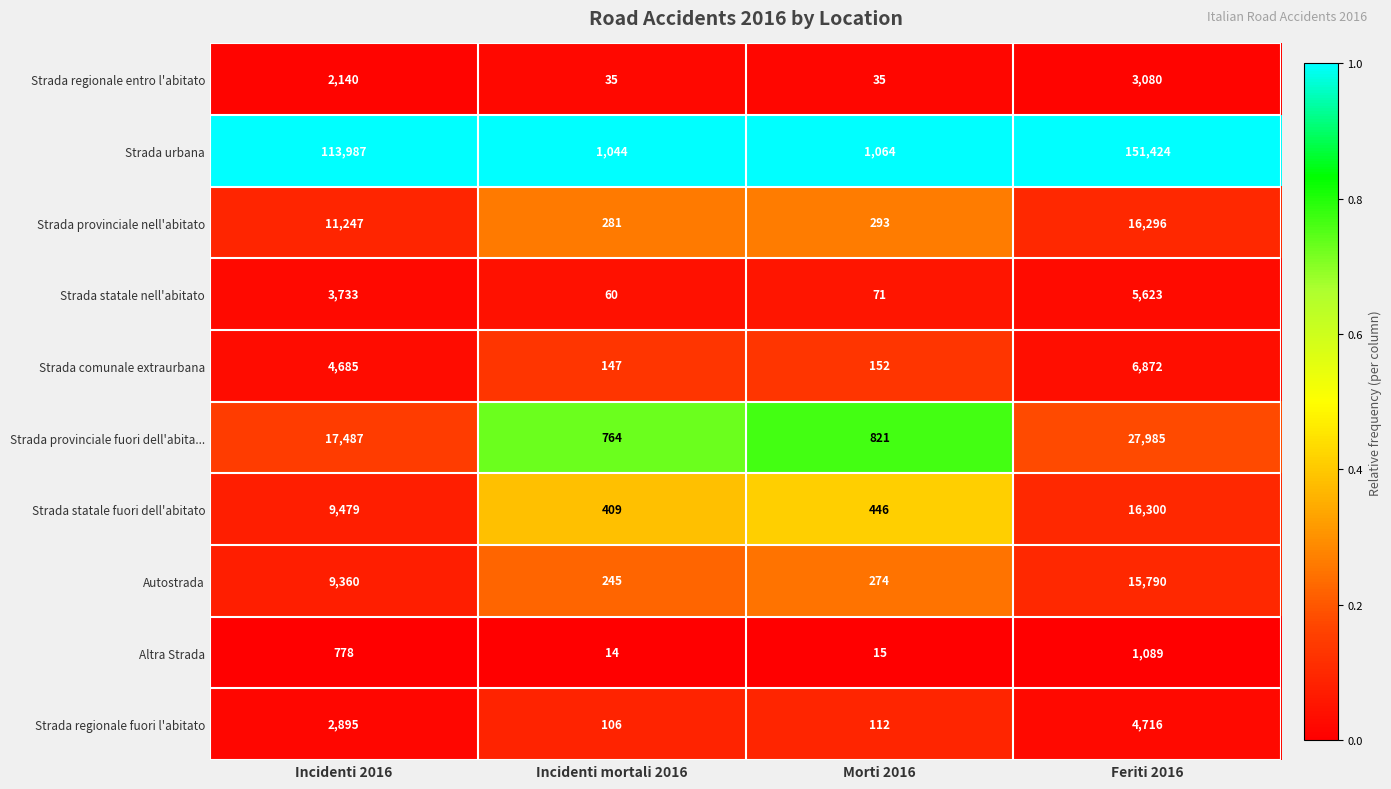

At which label does Altra Strada reach its peak?

Feriti 2016